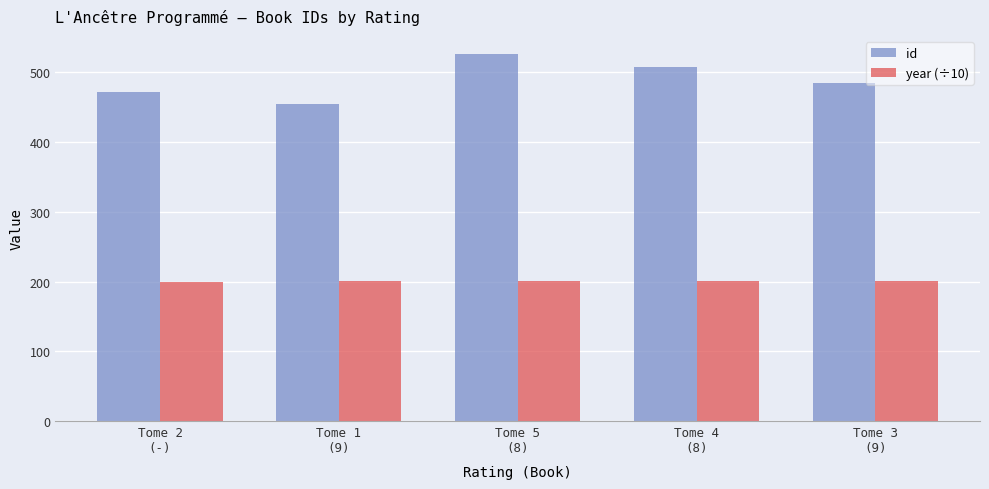

What is the minimum value for id?

455.0